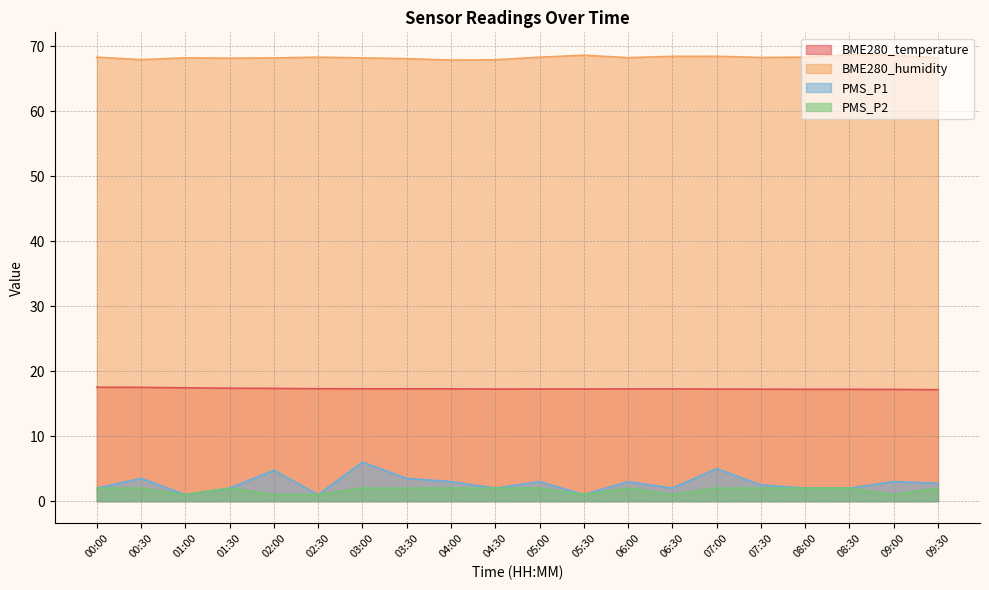

How many lines are shown in the chart?

4